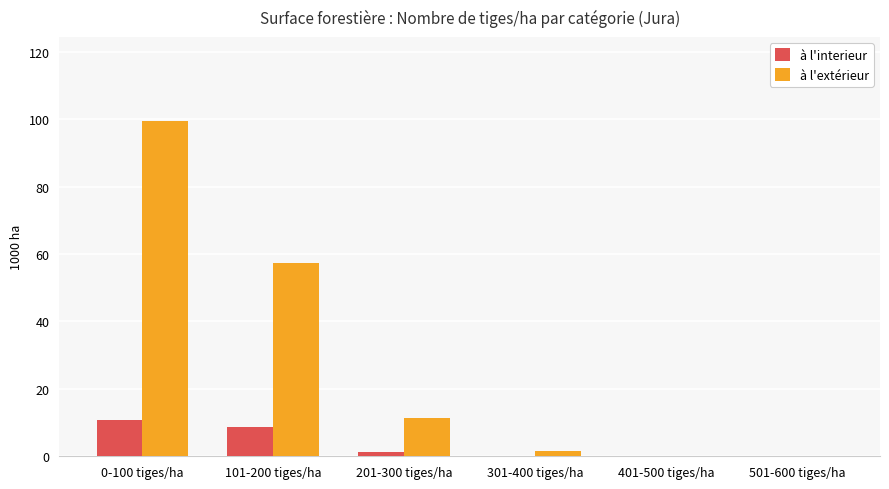

At which category is the sum across all series the highest?

0-100 tiges/ha